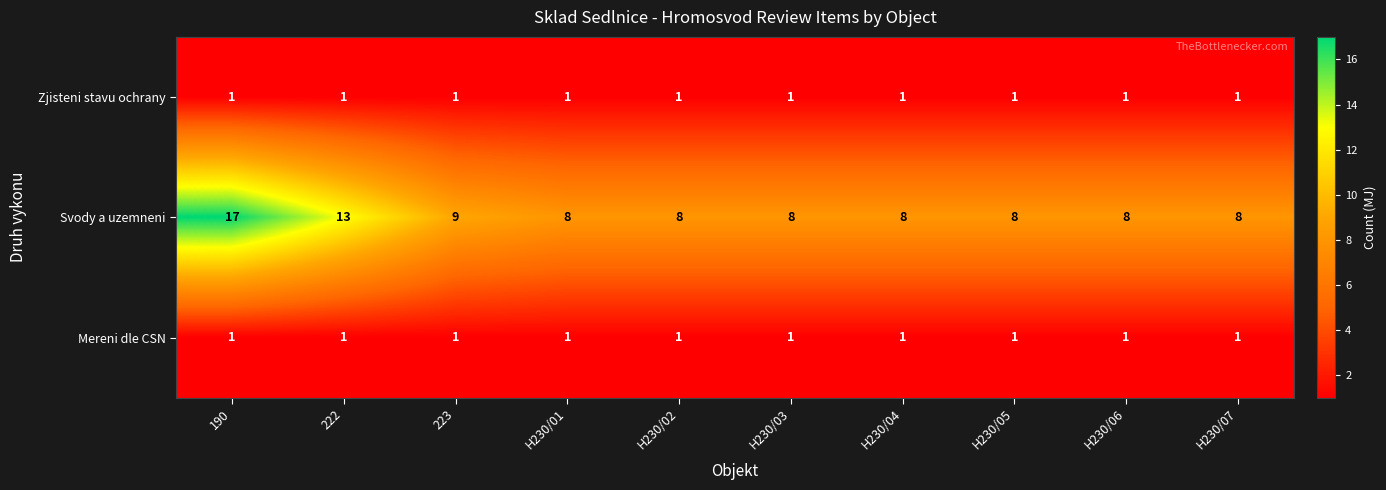

Reading right to left, what are all the values shown in this chart?

Zjisteni stavu ochrany: 1	1	1	1	1	1	1	1	1	1
Svody a uzemneni: 8	8	8	8	8	8	8	9	13	17
Mereni dle CSN: 1	1	1	1	1	1	1	1	1	1